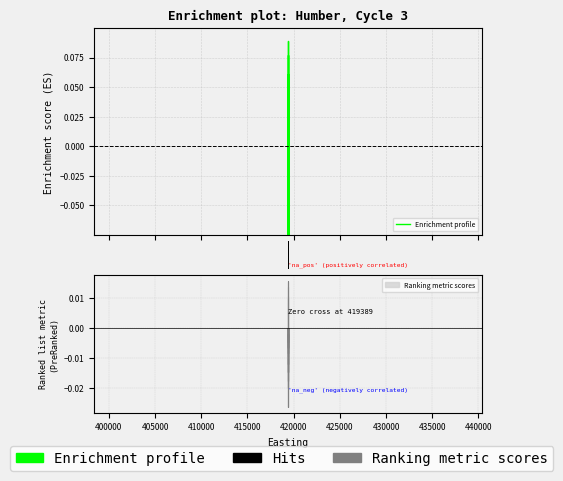

Reading right to left, what are all the values shown in this chart?

-0.0	-0.1	0.1	-0.0	-0.1	-0.0	-0.1	-0.1	0.0	-0.1	-0.1	-0.1	-0.0	0.1	-0.0	0.1	-0.0	-0.0	-0.1	-0.0	-0.1	-0.1	0.0	-0.1	-0.0	-0.1	-0.1	-0.0	-0.1	-0.1	-0.0	-0.1	0.0	-0.0	-0.1	-0.1	-0.0	-0.0	-0.1	-0.0